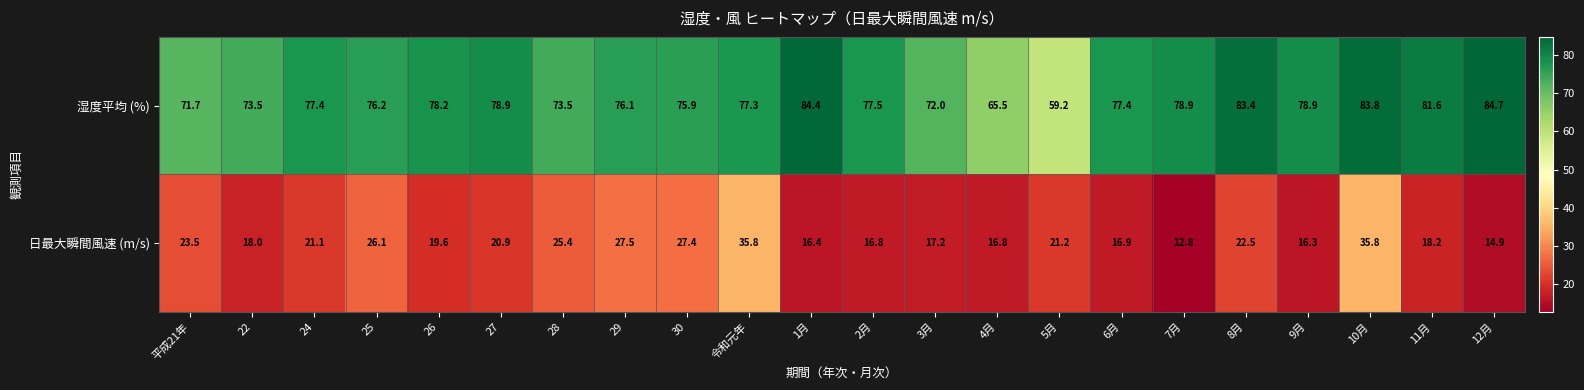

What is the total value across all series at 3月?

89.2